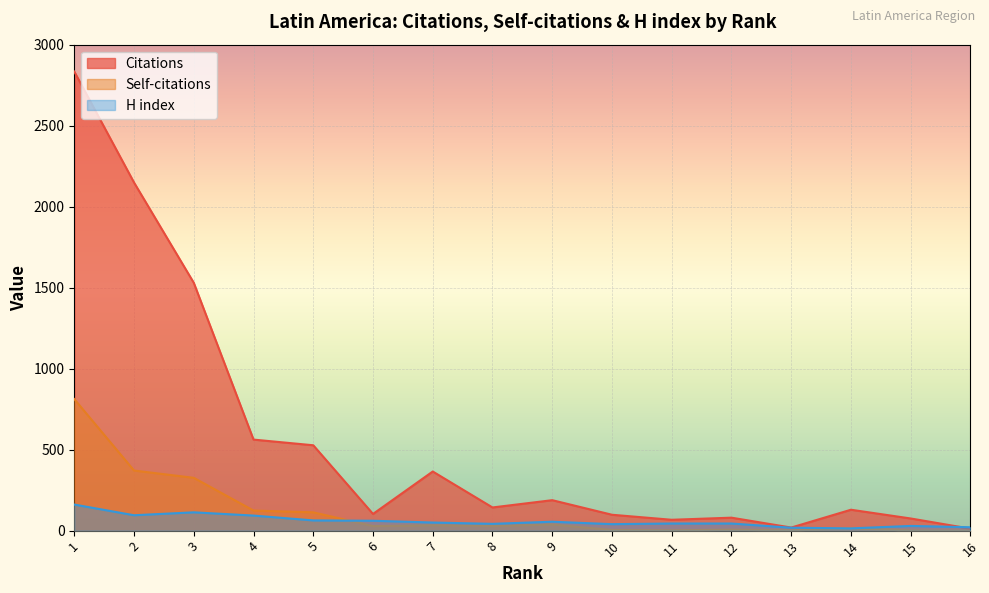

The Self-citations series shows 3 at 13. True or false?

False